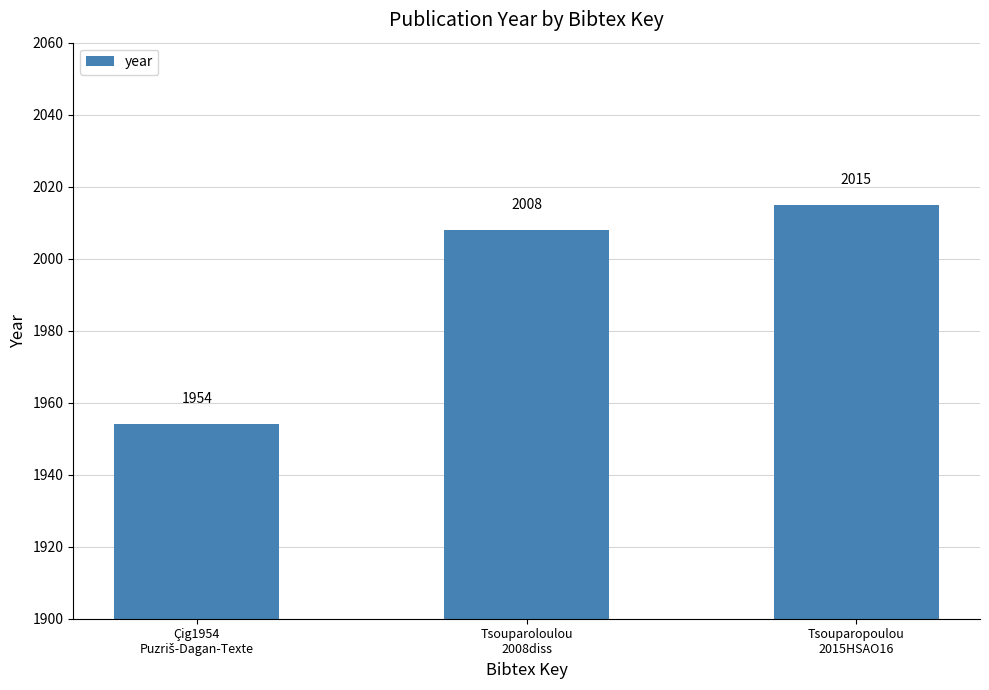

The value at Tsouparoloulou
2008diss is 2008. True or false?

True